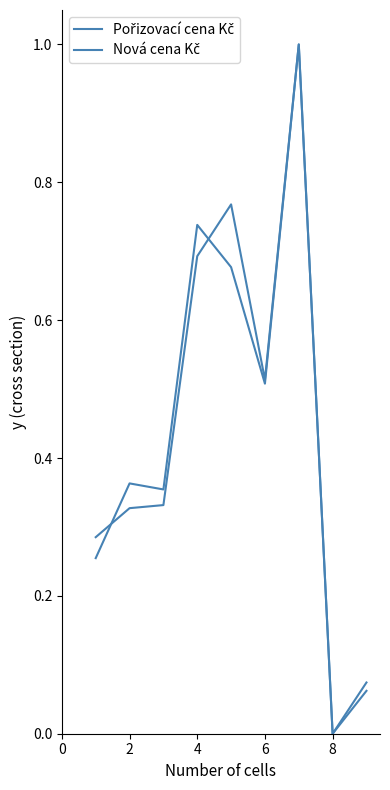

What is the average value of the Nová cena Kč series?

0.4